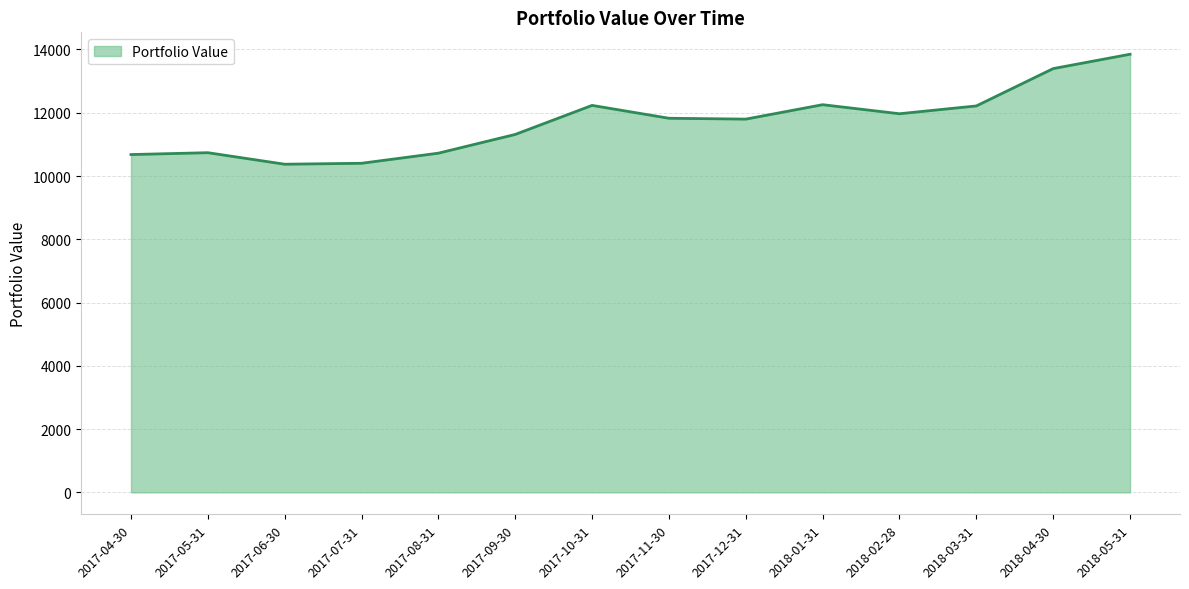

What is the maximum value shown in the chart?

13850.1